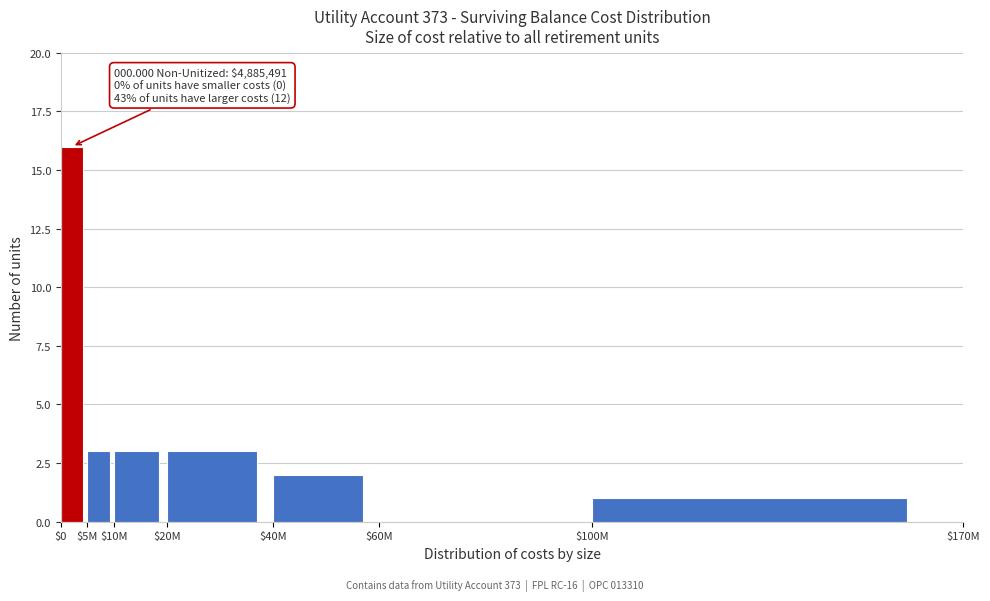

What is the sum of all values?

28